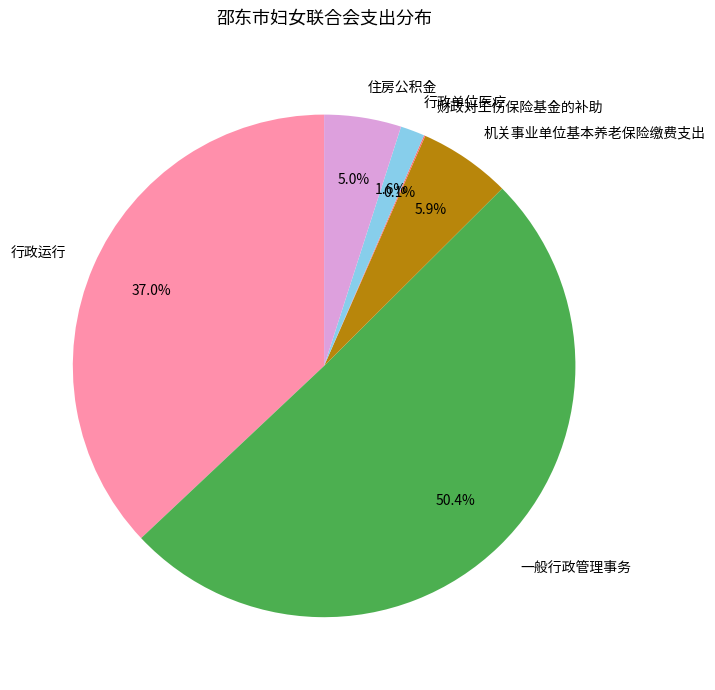

Which slice represents more than half of the pie?

一般行政管理事务